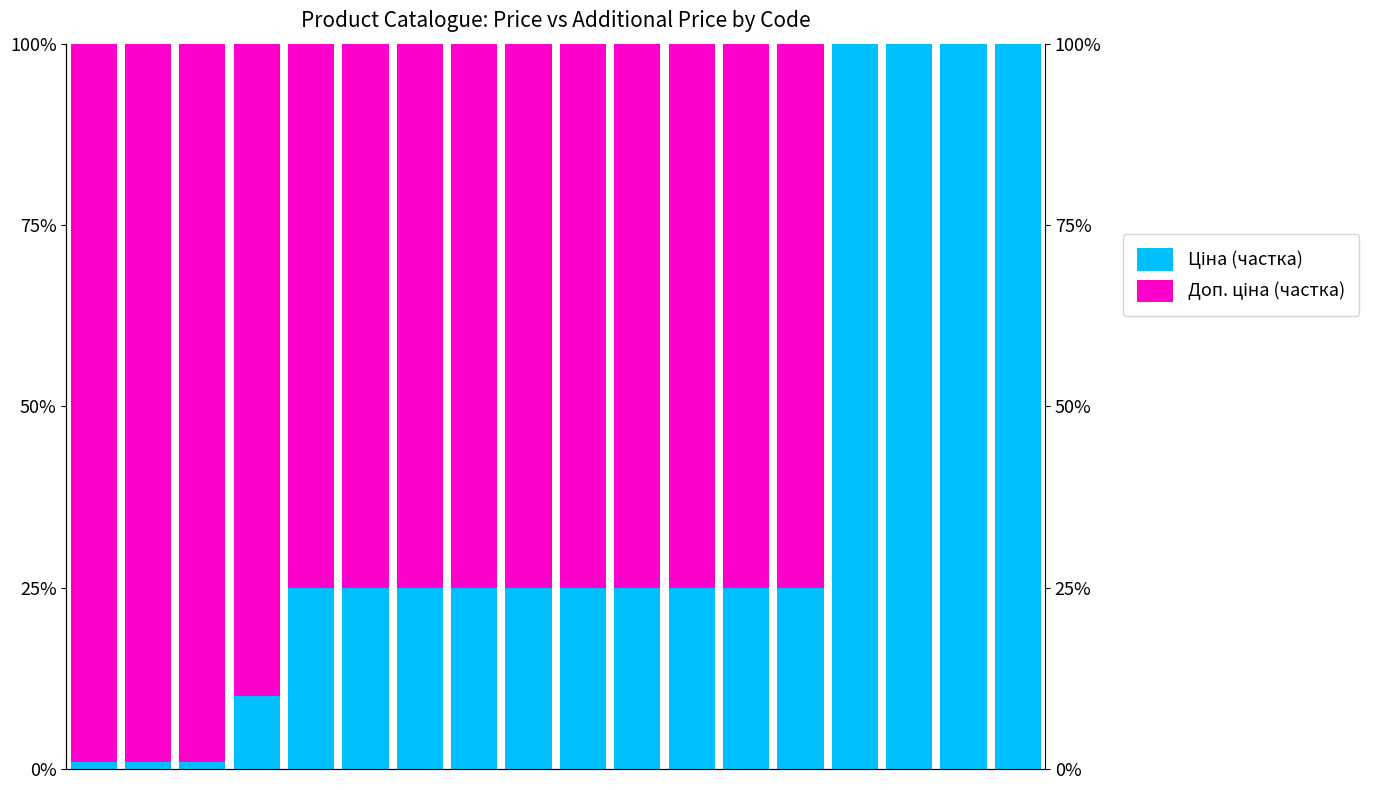

What is the sum of the Доп. ціна (частка) values at 8 and 13?

150.0